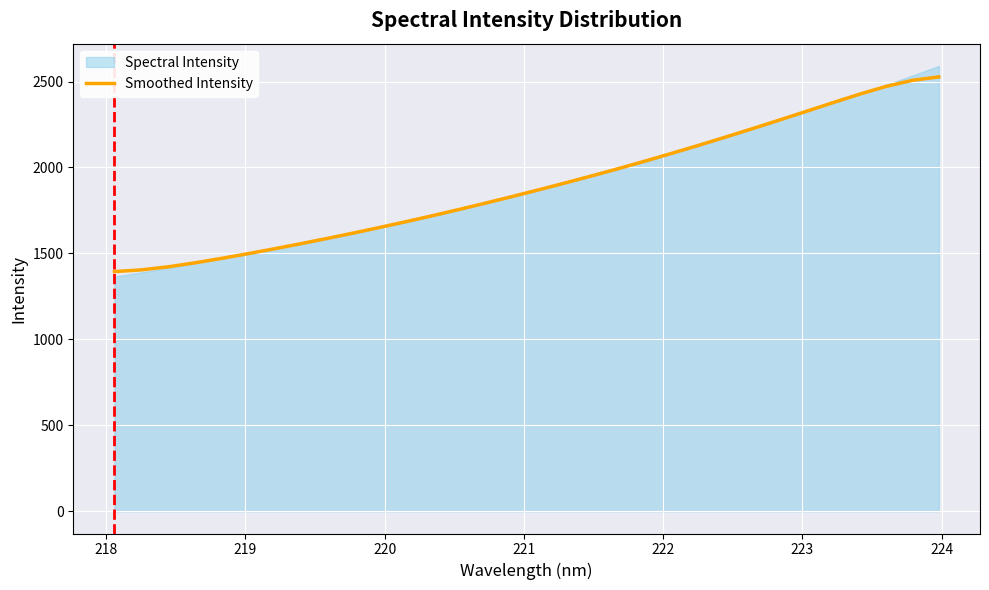

What is the maximum value for Smoothed Intensity?

2526.8